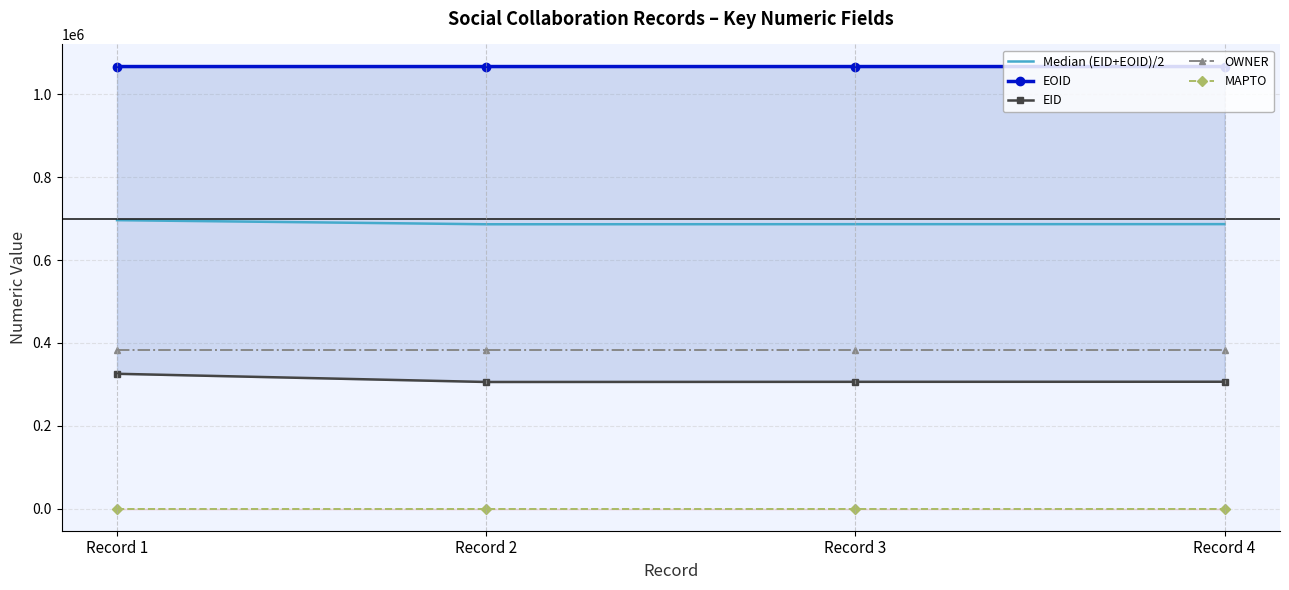

Reading left to right, list all the values displayed in this chart.

Median (EID+EOID)/2: 696190.0	686296.0	686496.5	686592.0
EOID: 1066947.0	1066950.0	1066951.0	1066952.0
EID: 325433.0	305642.0	306042.0	306232.0
OWNER: 383220.0	383220.0	383220.0	383220.0
MAPTO: 0.0	0.0	0.0	0.0